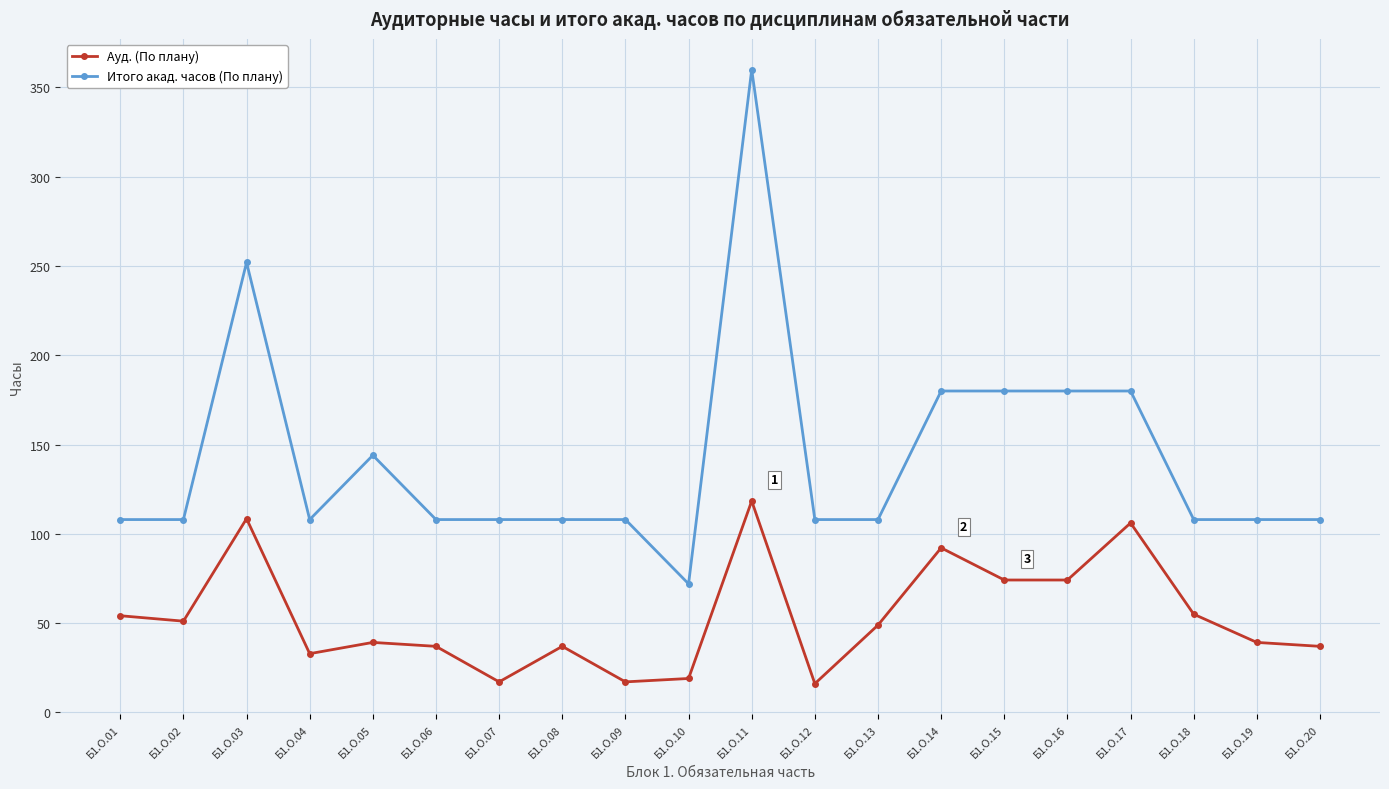

How many values in the Ауд. (По плану) series are below 48?

10